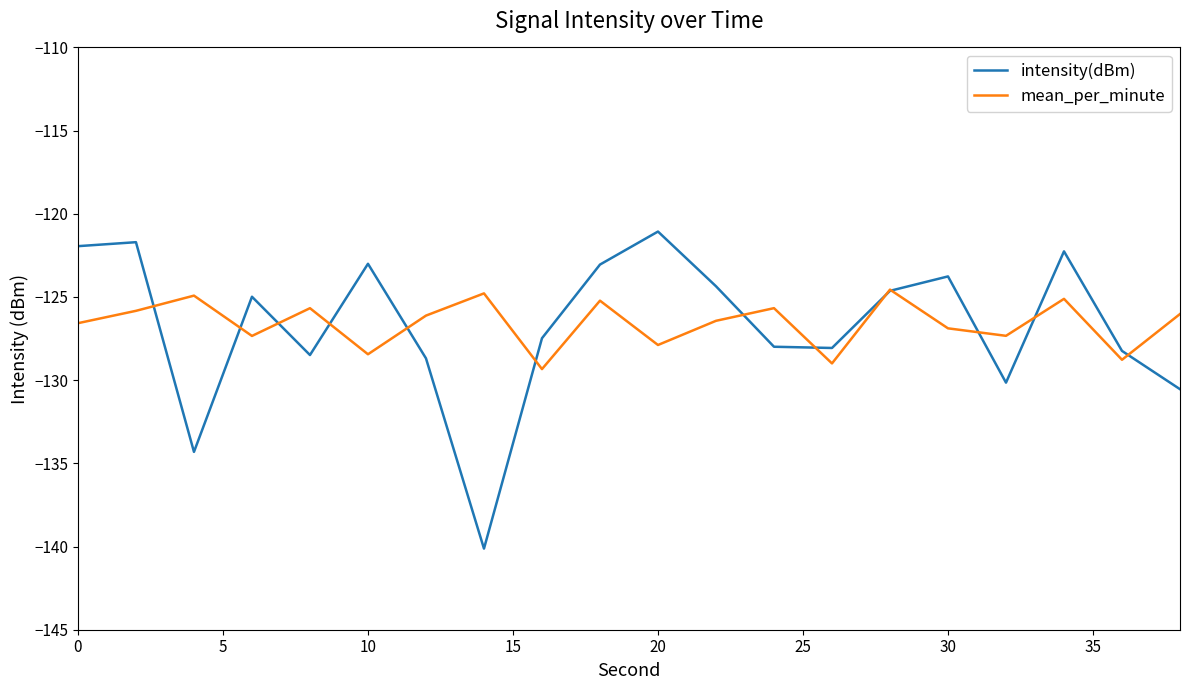

What is the minimum value for mean_per_minute?

-129.3